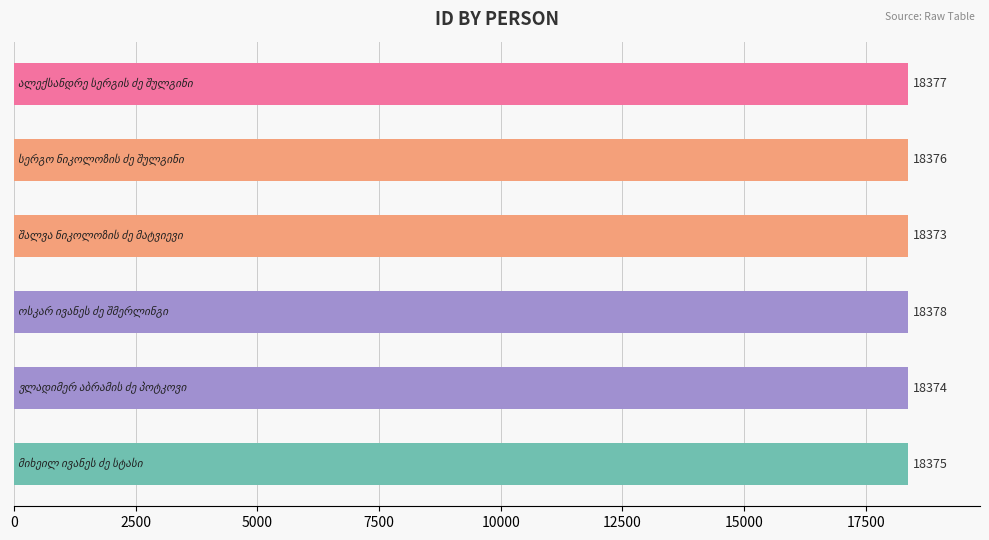

What is the smallest value displayed?

18373